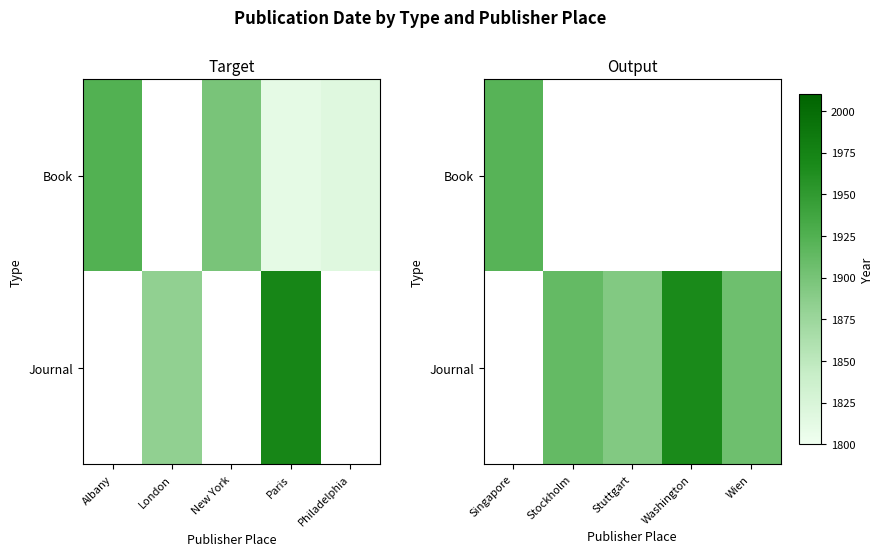

Is the value of Journal at Singapore greater than the value of Book at Singapore?

No